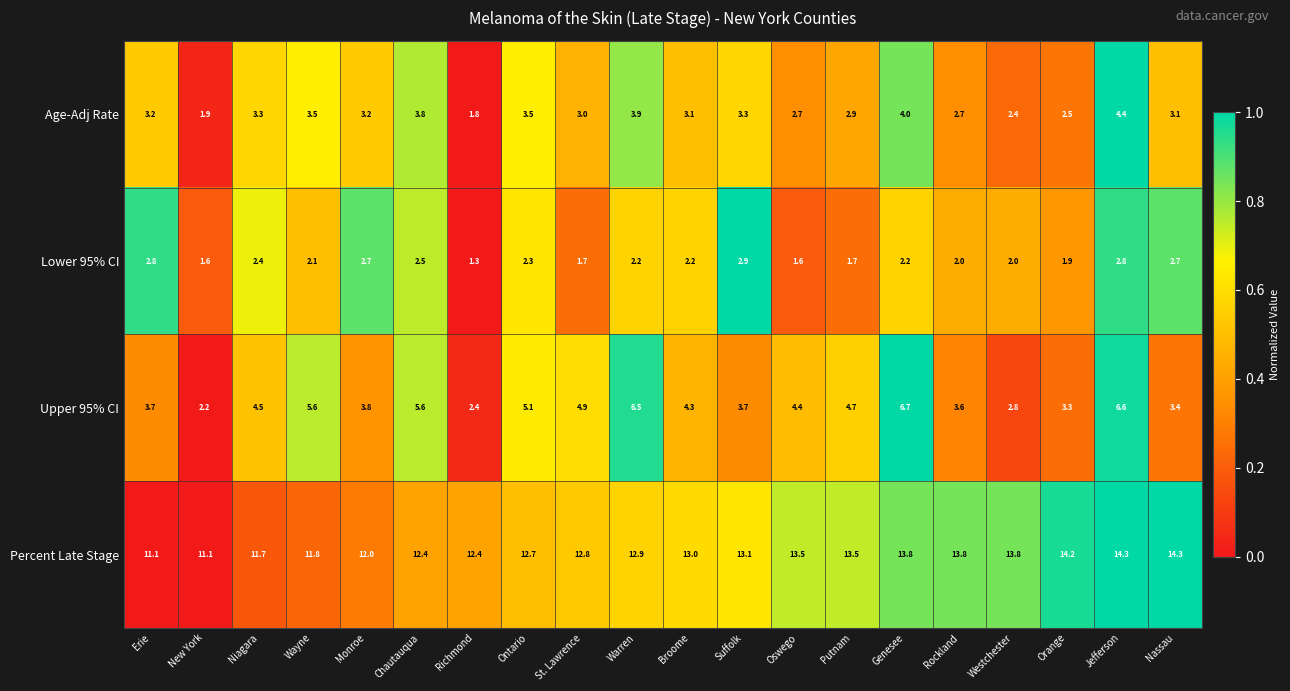

What is the sum of the Upper 95% CI values at Broome and Chautauqua?

9.9